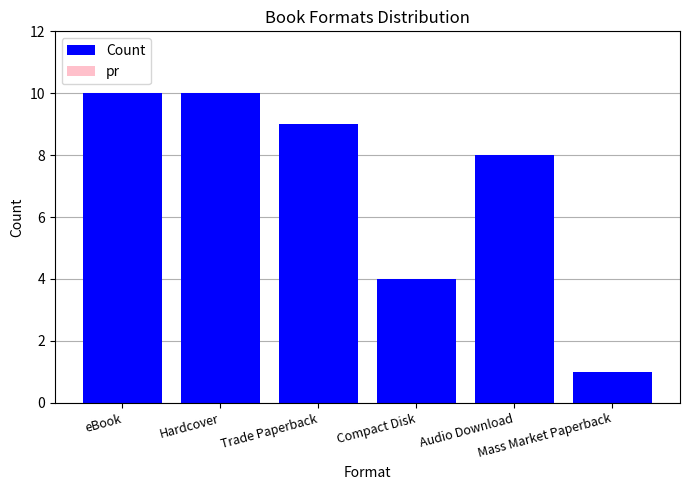

What is the average value?

7